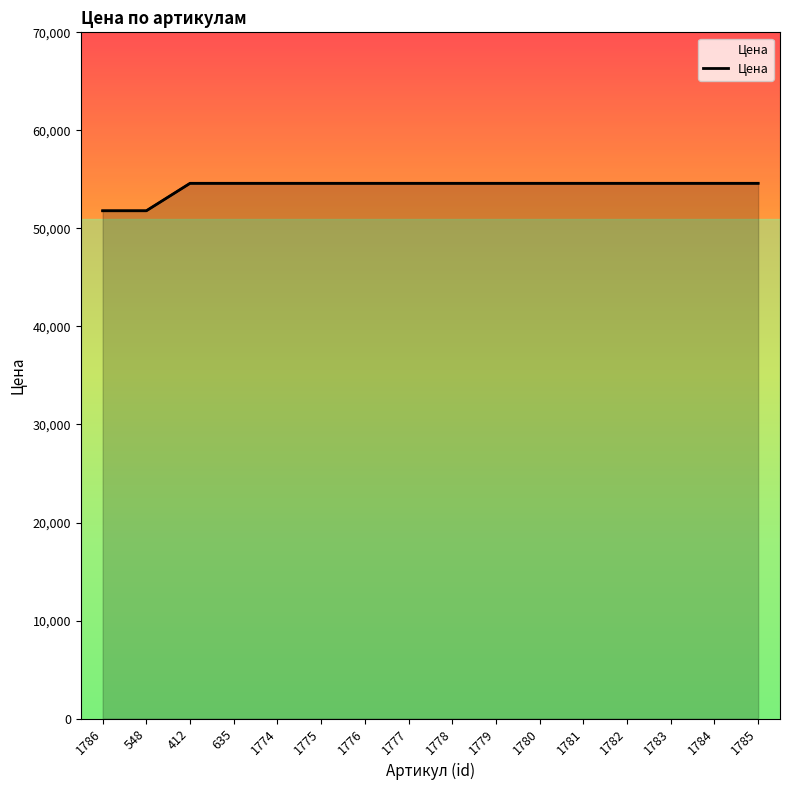

Reading left to right, extract all data points from this chart.

51800	51800	54600	54600	54600	54600	54600	54600	54600	54600	54600	54600	54600	54600	54600	54600